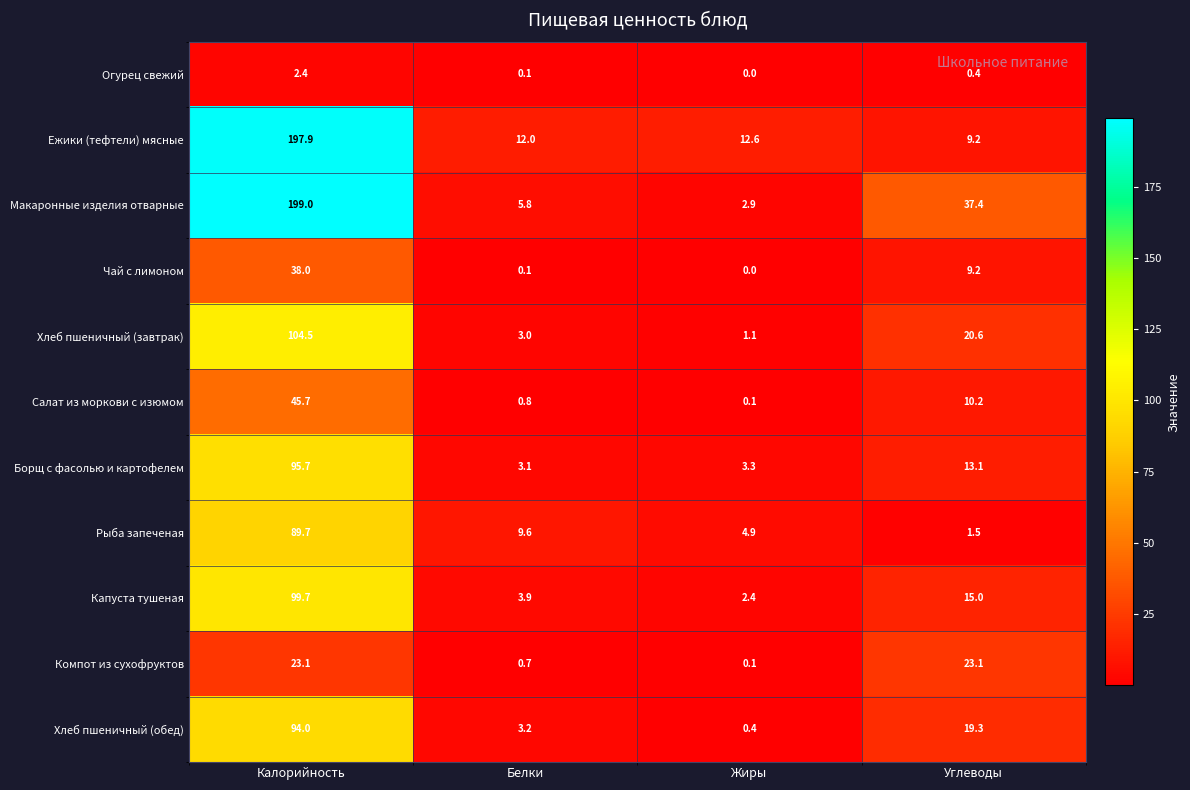

Which series has the widest spread of values?

Макаронные изделия отварные